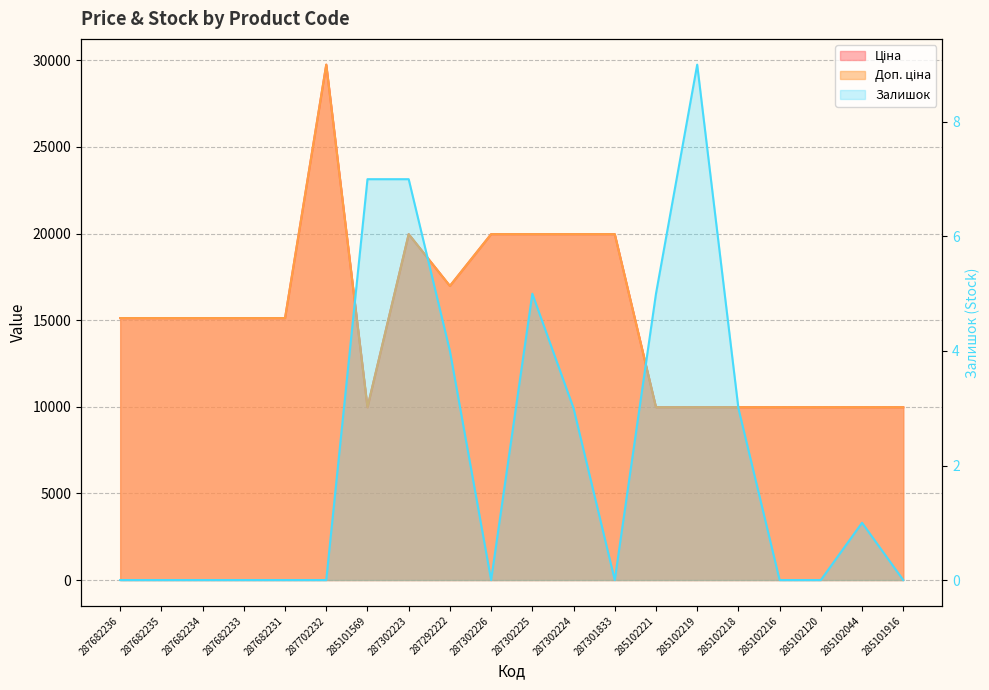

What position from the left is 287292222?

9